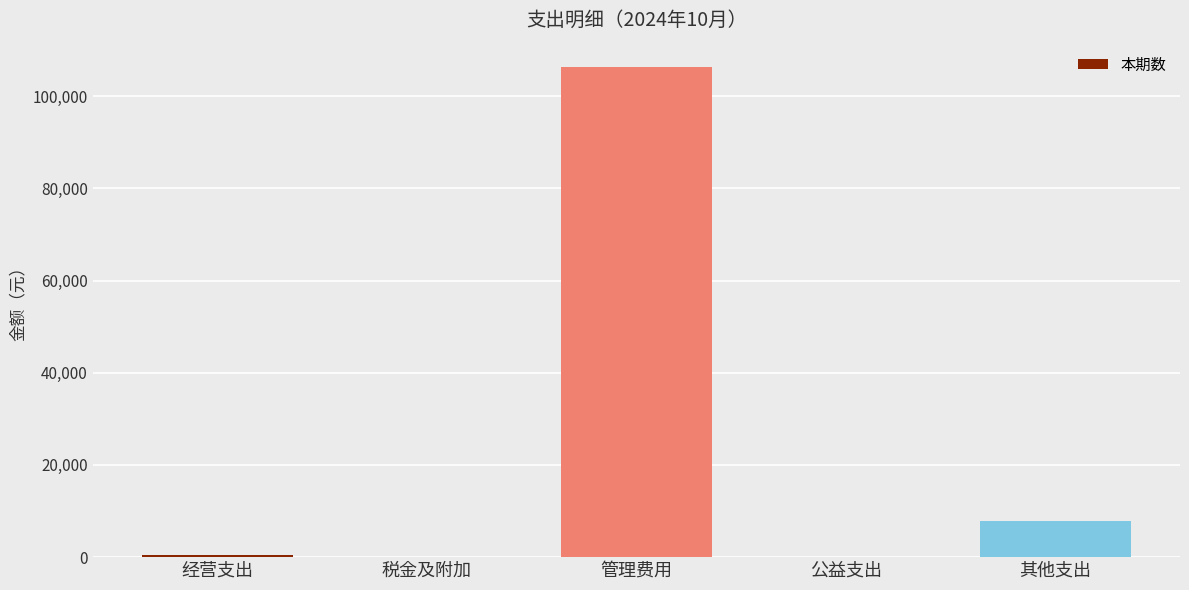

Which label corresponds to the largest value in the chart?

管理费用